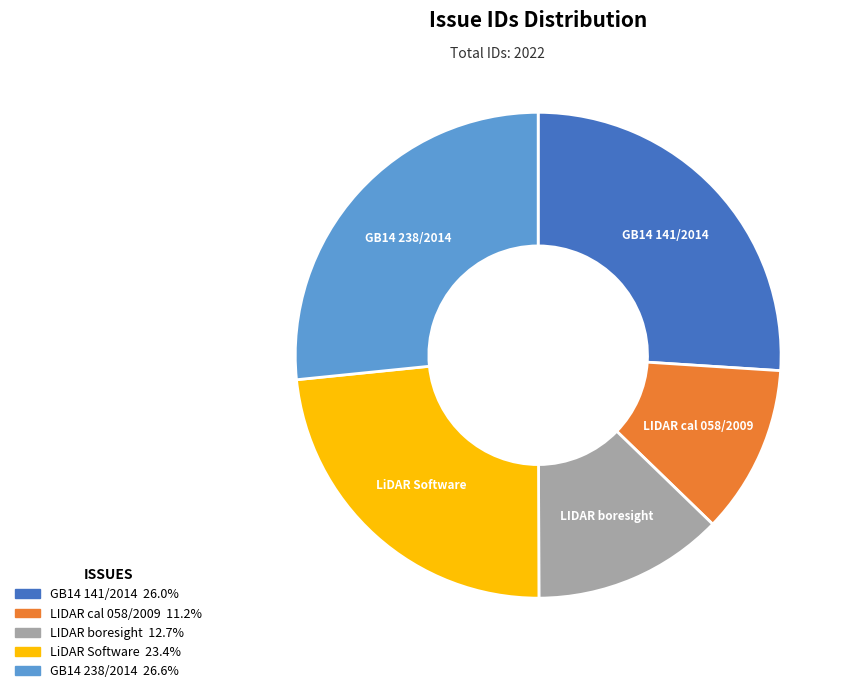

How many slices are in this pie chart?

5